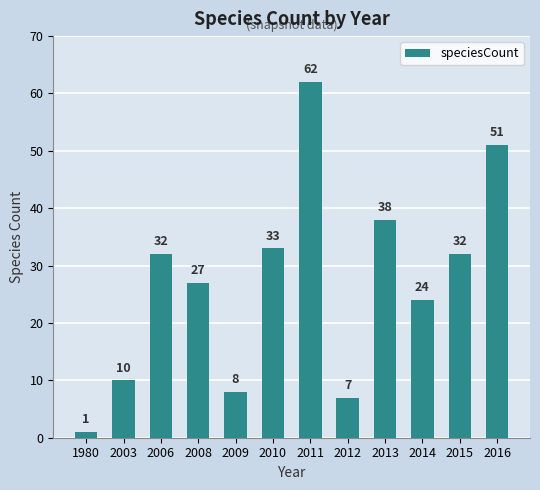

How many distinct data groups are displayed?

1